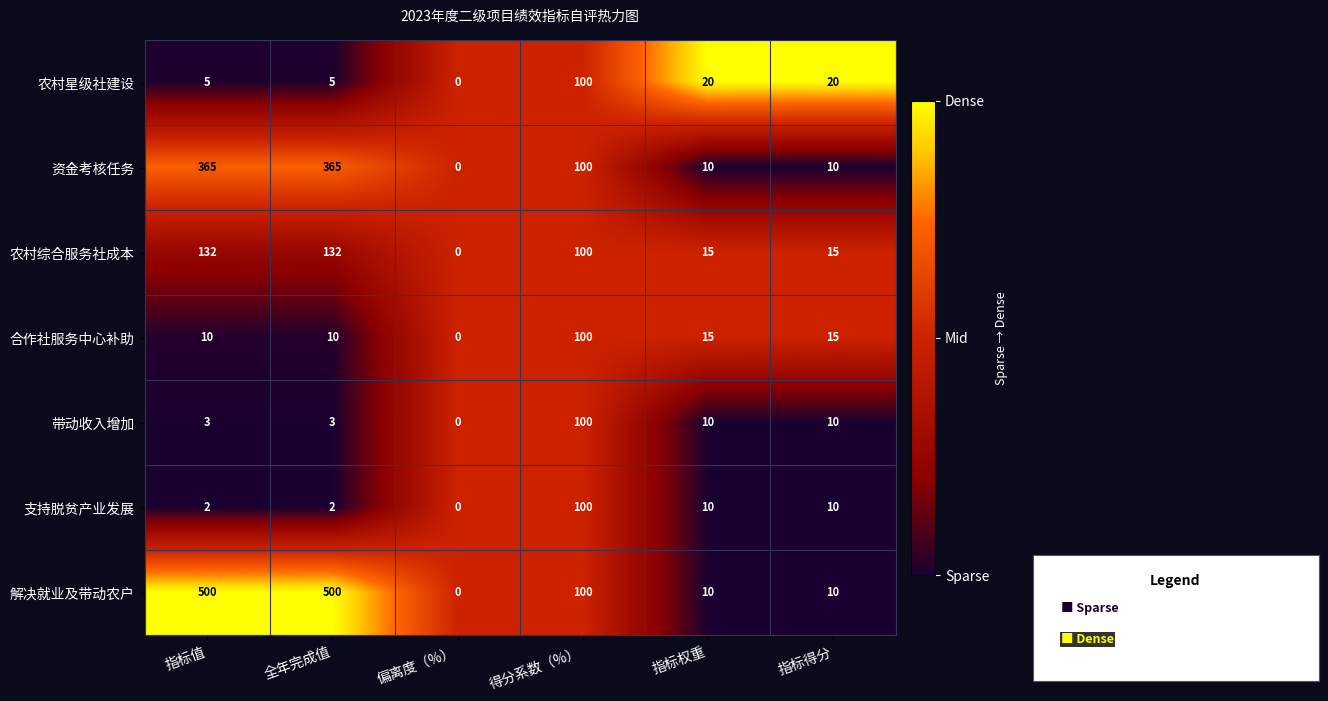

Is the value of 农村星级社建设 at 指标权重 greater than the value of 农村综合服务社成本 at 指标权重?

Yes